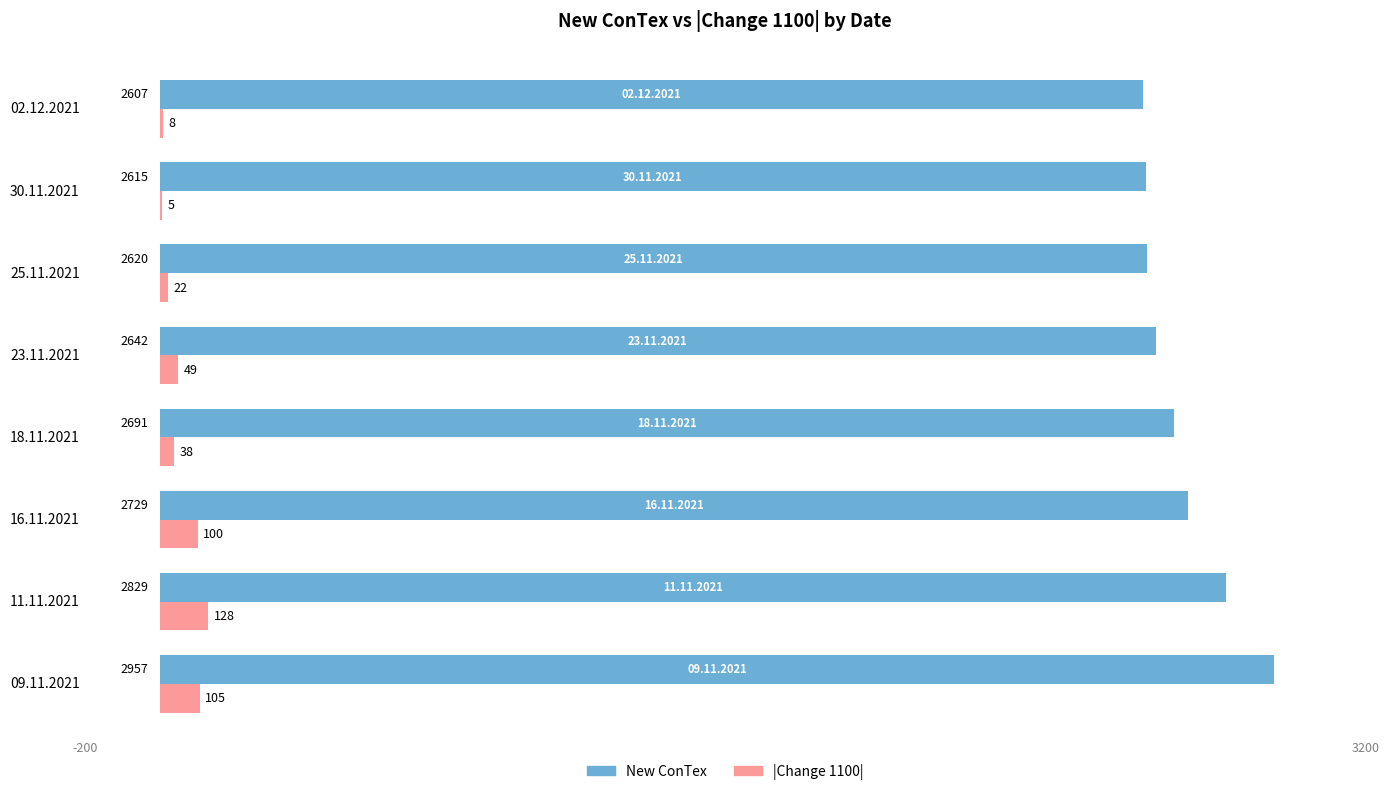

What is the sum of the |Change 1100| values at 18.11.2021 and 23.11.2021?

87